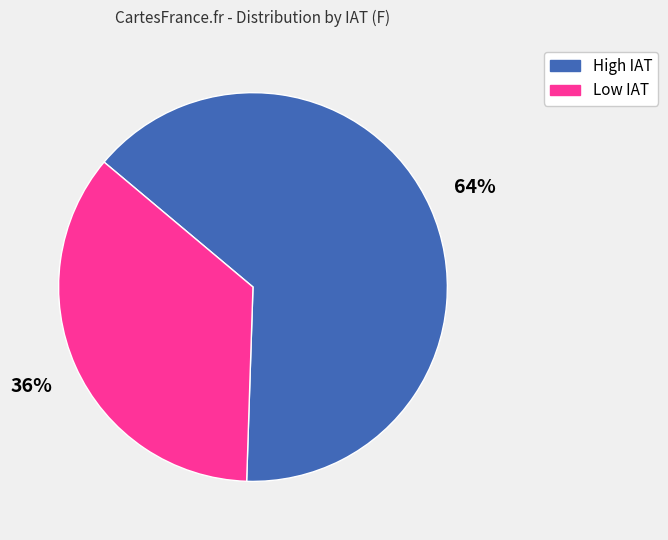

To the nearest percent, what is the average slice percentage?

50%